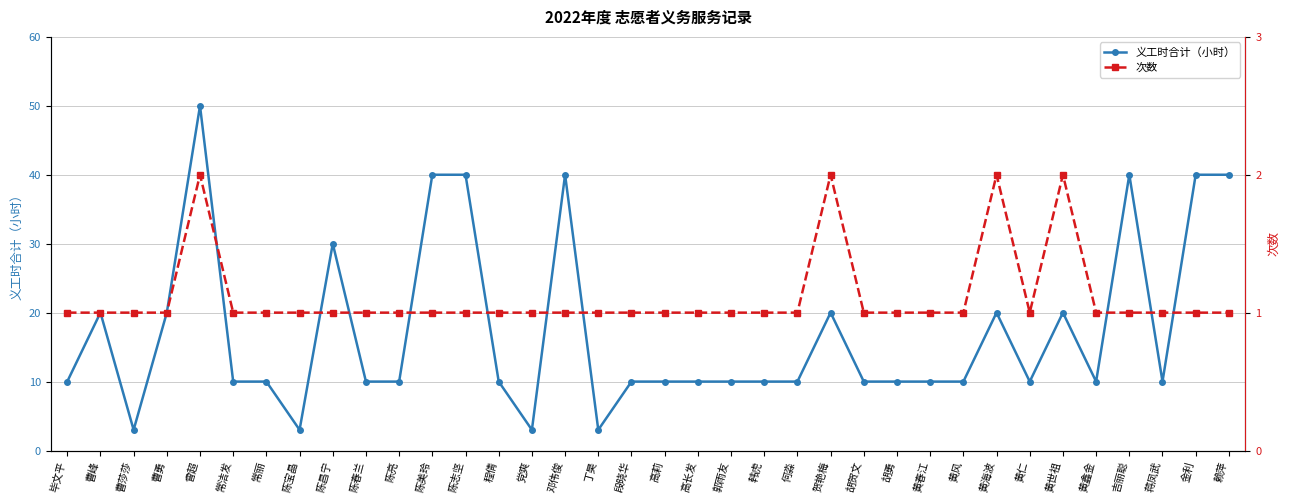

What is the value of the 次数 point at the 19th from the left?

1